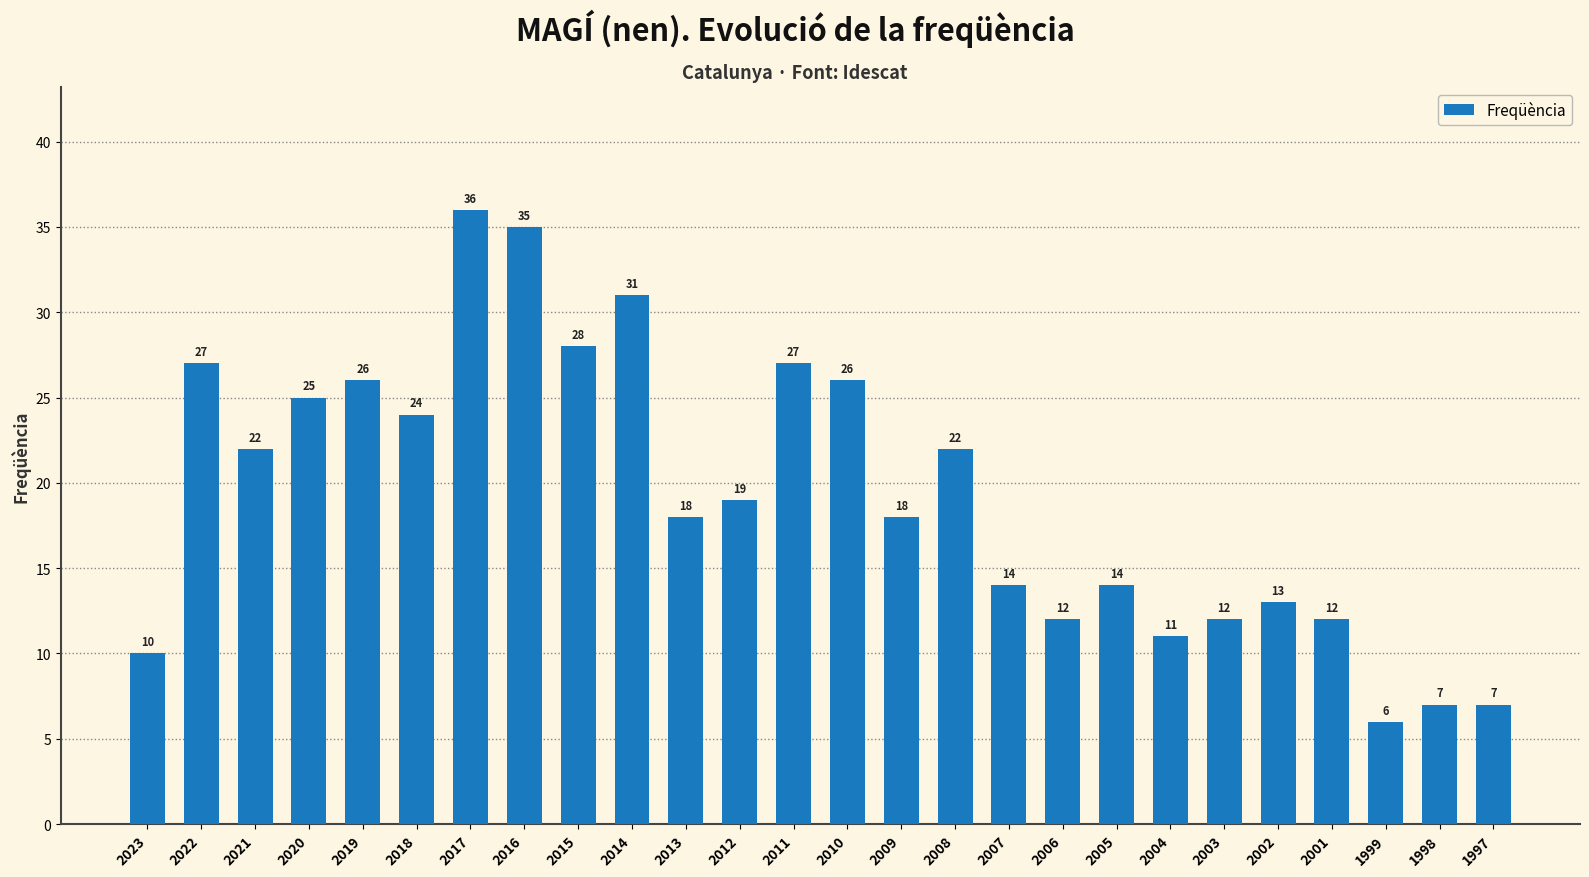

Is it true that the value at 2006 is 12?

True